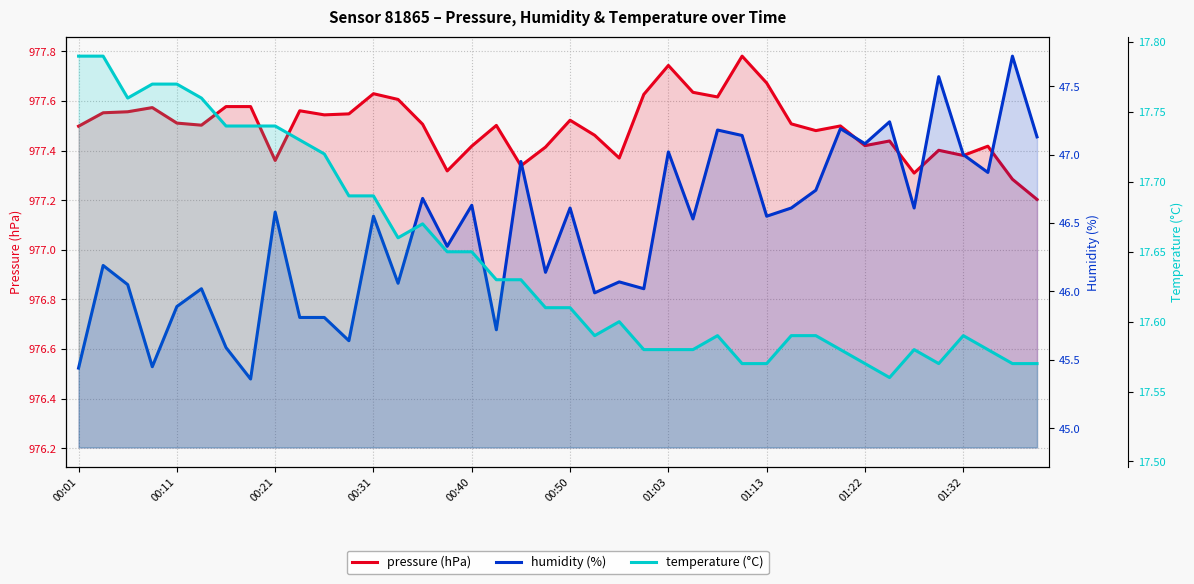

What is the difference between the pressure (hPa) values at 35 and 17?

0.1